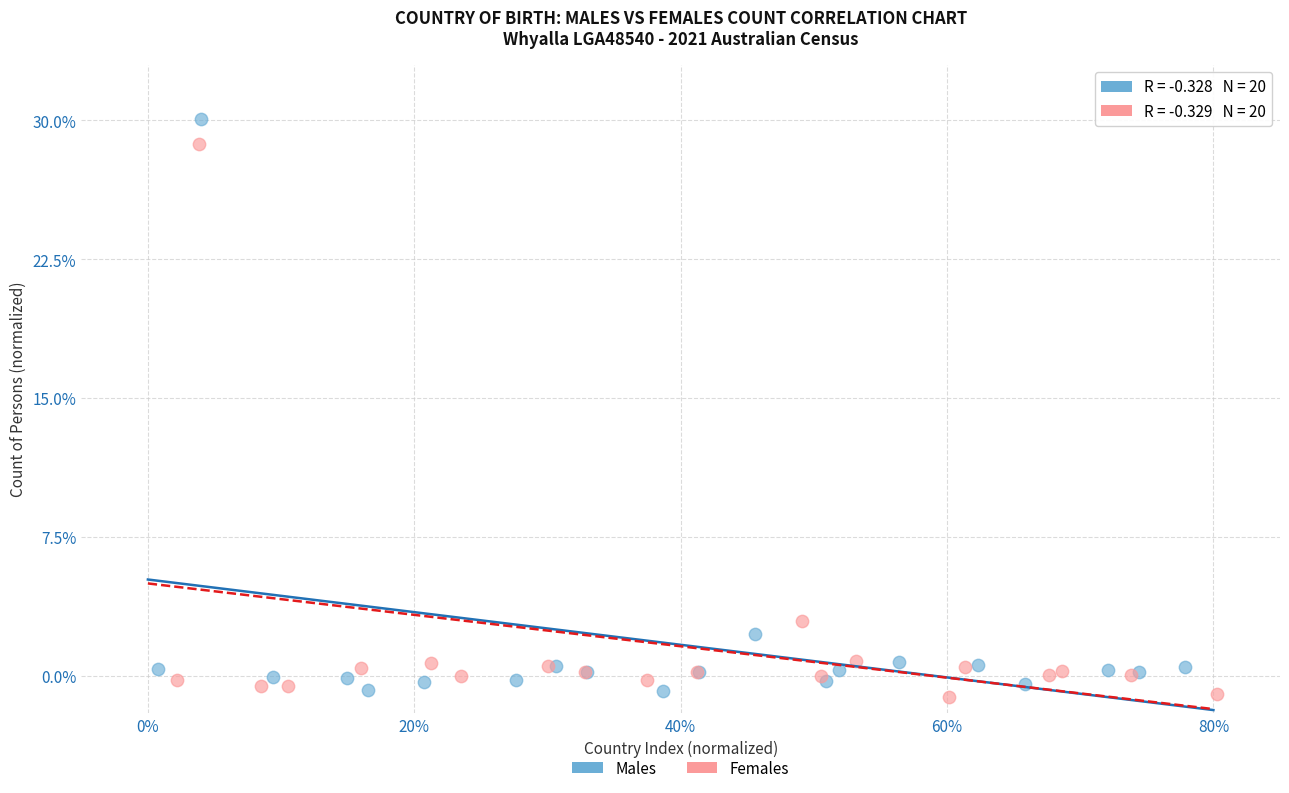

Which series has the largest Y range (max minus min)?

Males